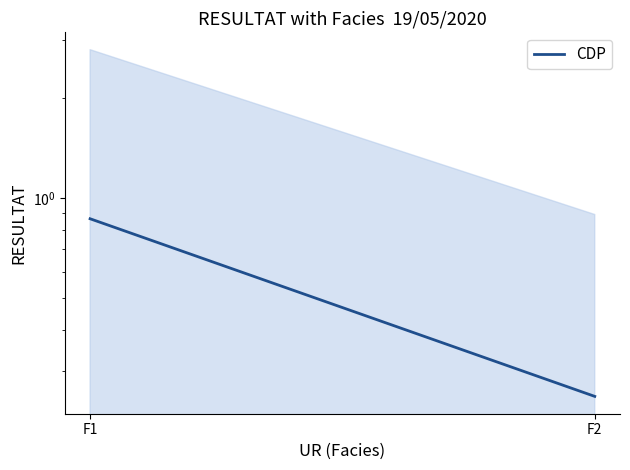

What is the sum of the values at F2 and F1?

1.1